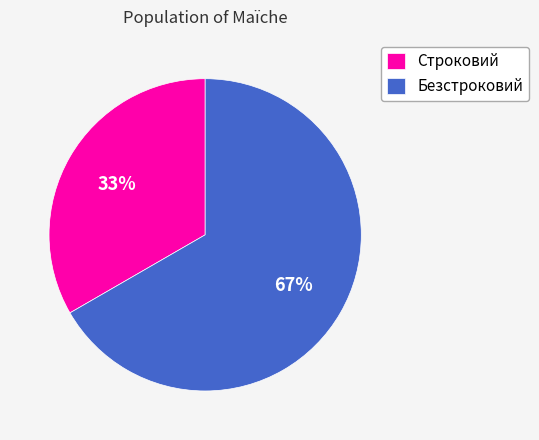

Rank the categories by value from highest to lowest.

Безстроковий, Строковий